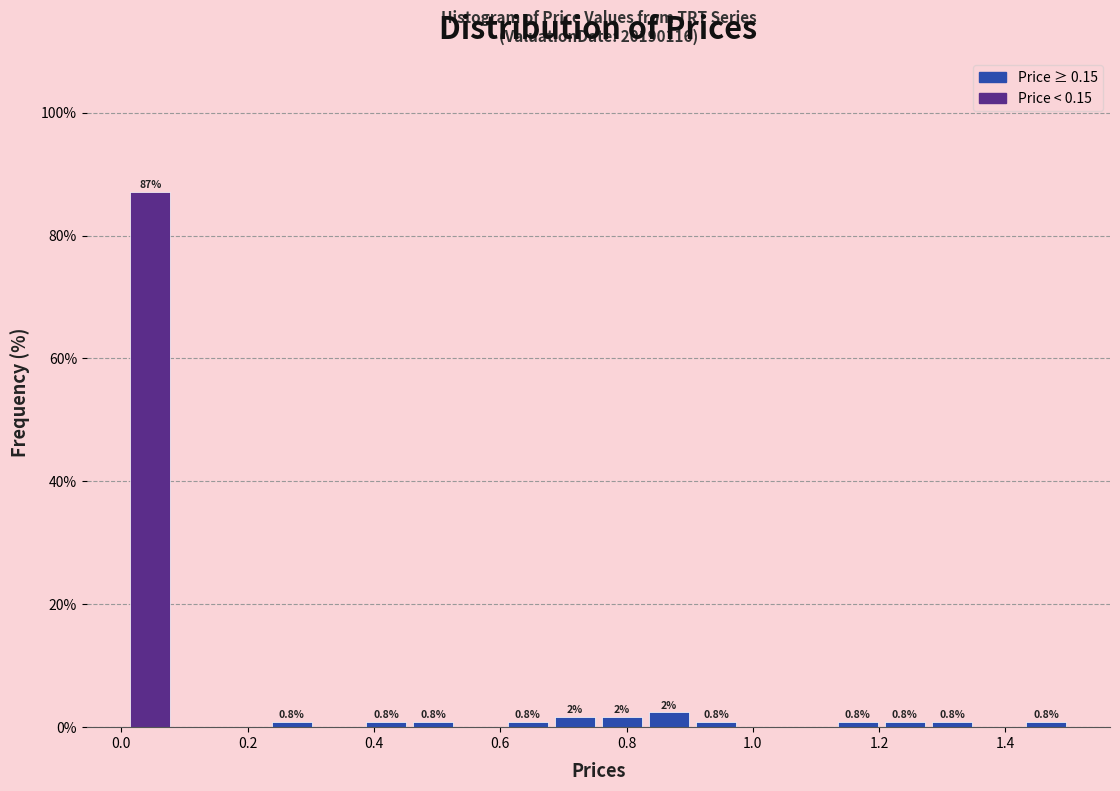

Around what value on the x-axis is the tallest bar? Give the approximate position of its centre, as read against the axis.

0.04